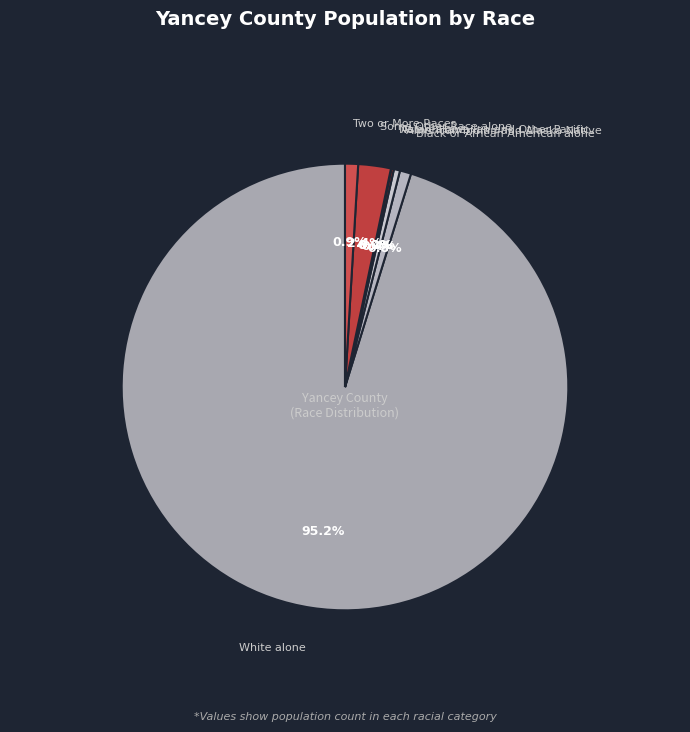

To the nearest percent, what percentage of the pie is Some Other Race alone?

2%